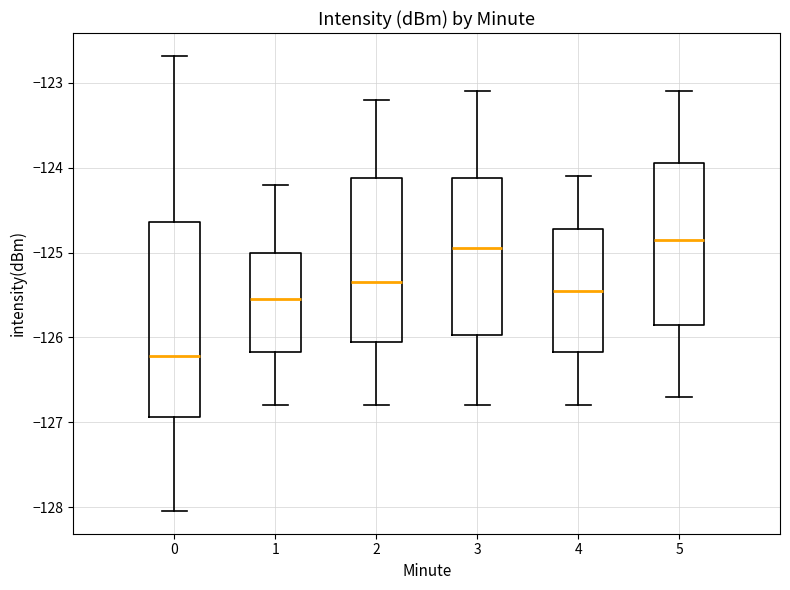

Reading left to right, read every box against the y-axis: the position of its median line, the range the box covers, and the ends of its whiskers. The values are not printed on the chart, so give them approximately, as read against the axis.

0: median -126.2, box -126.9 to -124.6, whiskers -128.0 to -122.7
1: median -125.5, box -126.2 to -125.0, whiskers -126.8 to -124.2
2: median -125.3, box -126.0 to -124.1, whiskers -126.8 to -123.2
3: median -124.9, box -126.0 to -124.1, whiskers -126.8 to -123.1
4: median -125.4, box -126.2 to -124.7, whiskers -126.8 to -124.1
5: median -124.8, box -125.8 to -123.9, whiskers -126.7 to -123.1